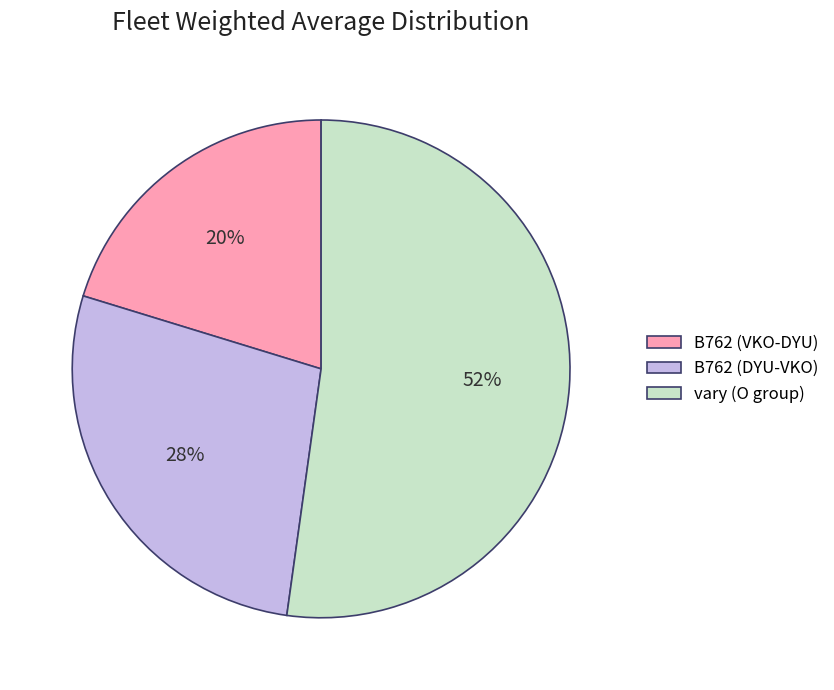

True or false: vary (O group) accounts for 52% of the total.

True